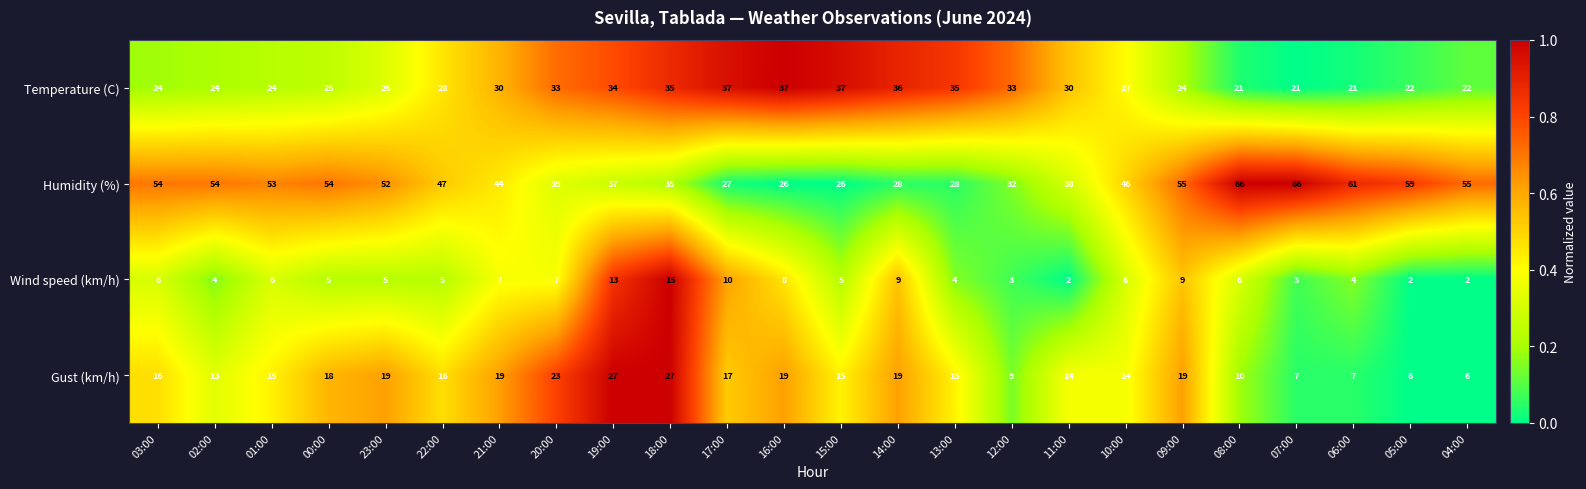

Which series has the largest total across all categories?

Humidity (%)